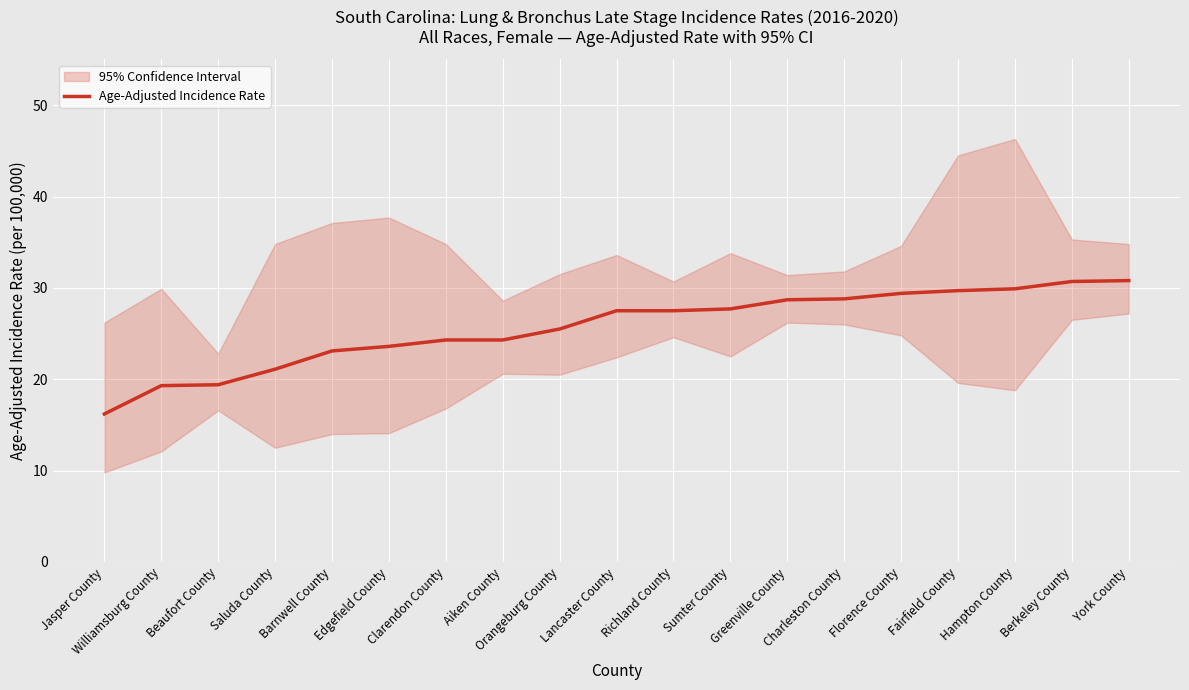

At which label is the value closest to 23?

Barnwell County